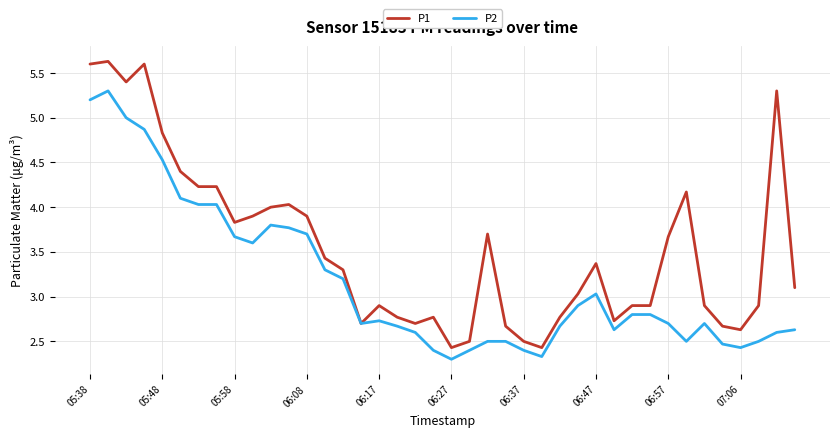

What is the maximum value shown in the chart?

5.6